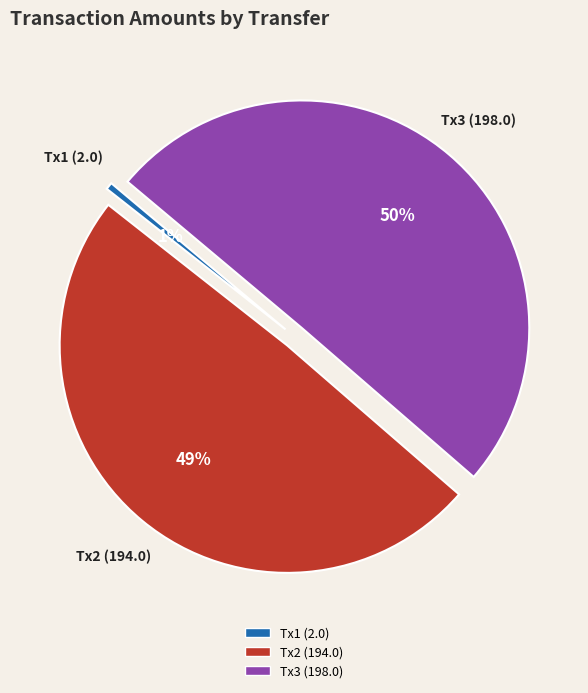

To the nearest percent, what is the average slice percentage?

33%